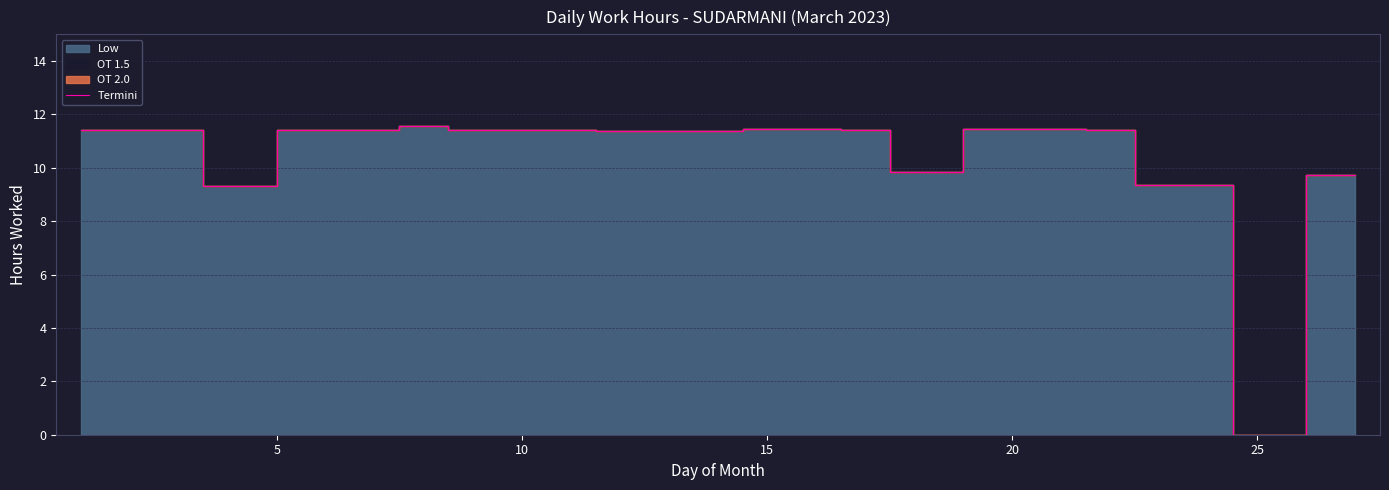

At which label does Termini reach its minimum?

25